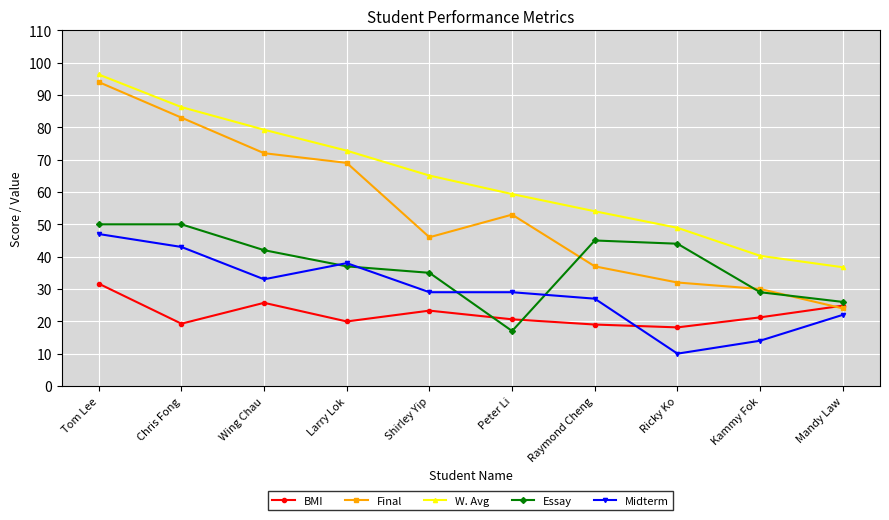

True or false: BMI and W. Avg intersect in this chart.

False